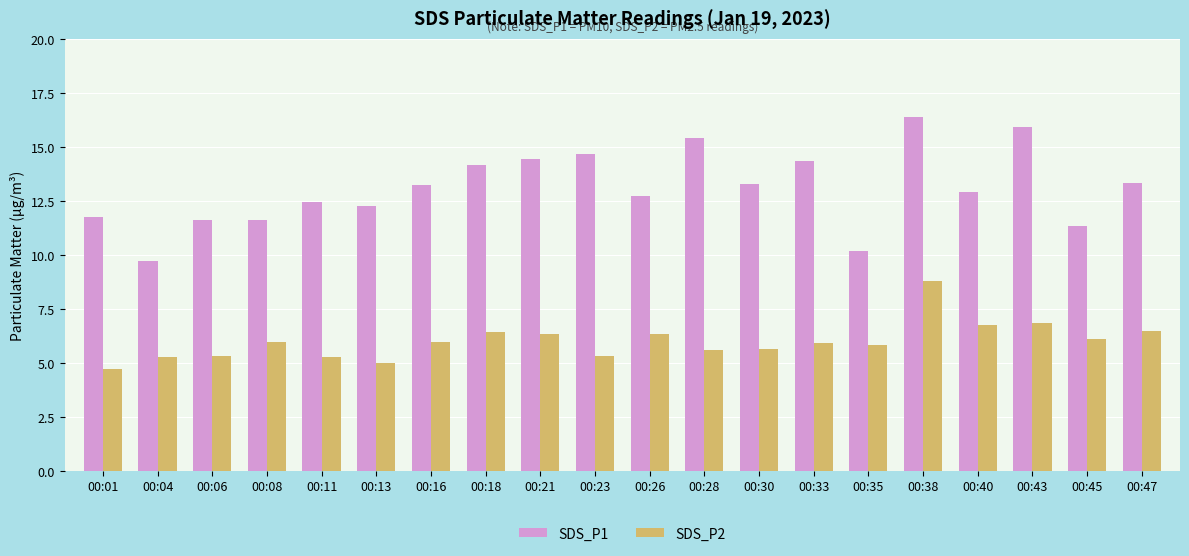

Rank the series by their average value, from lowest to highest.

SDS_P2, SDS_P1